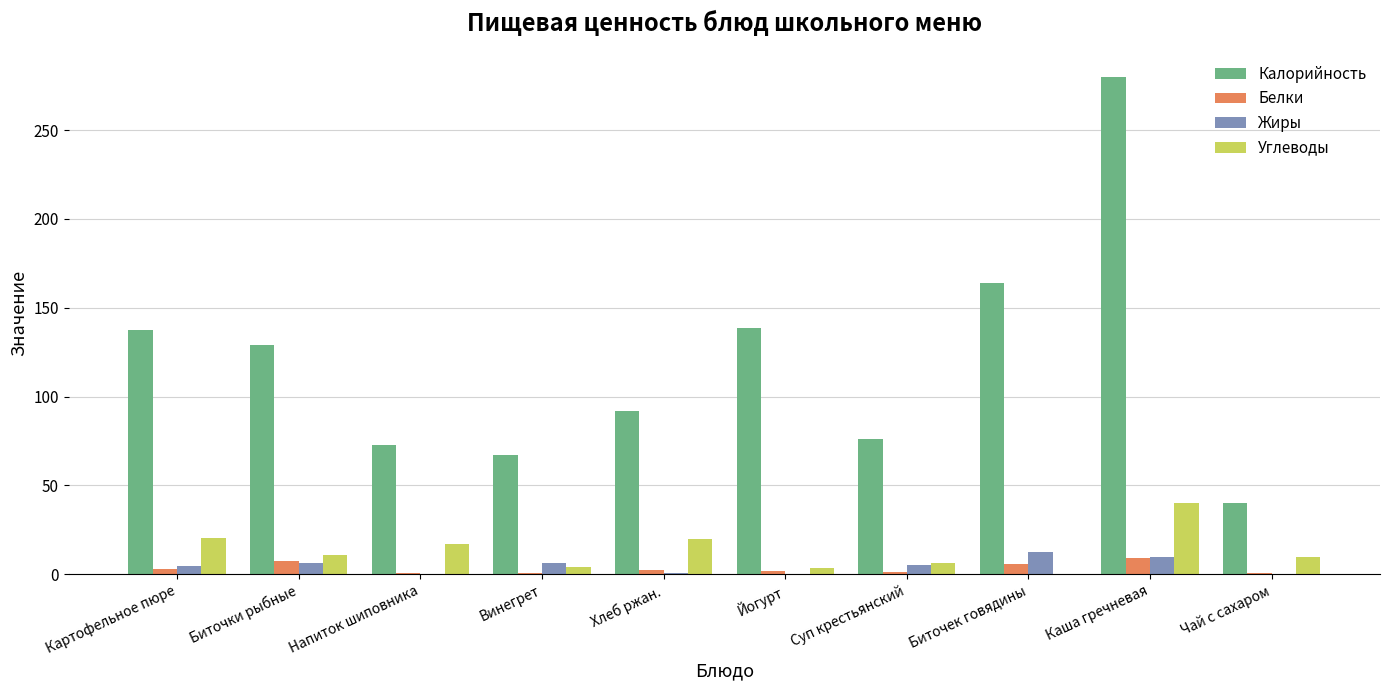

How many series are shown in this chart?

4